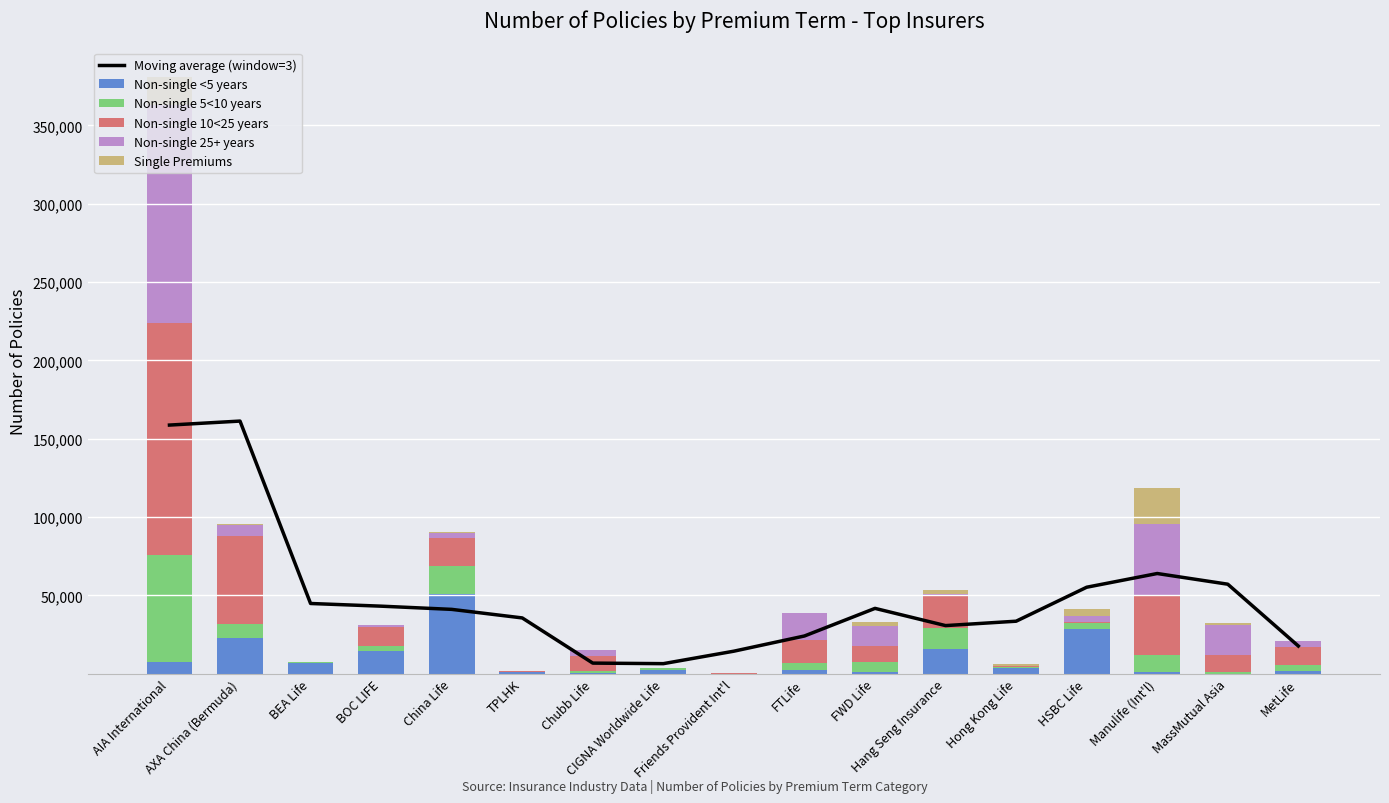

What is the maximum value for Non-single 25+ years?

139097.0